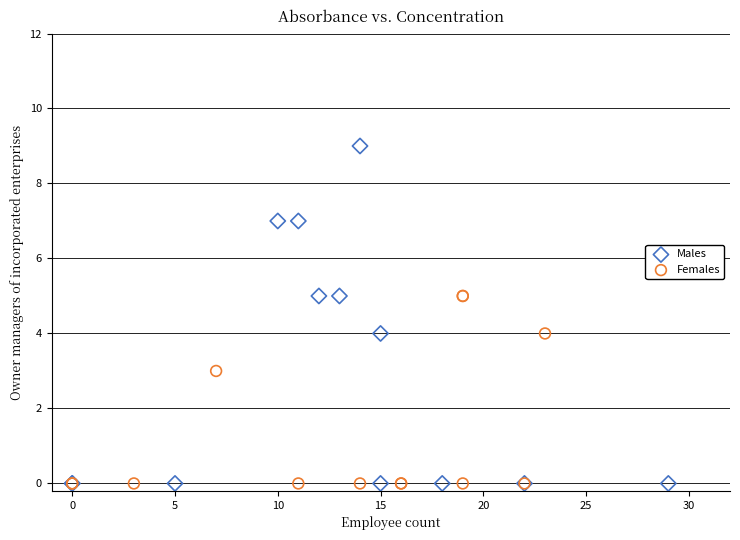

What are all the series names shown in the legend?

Males, Females